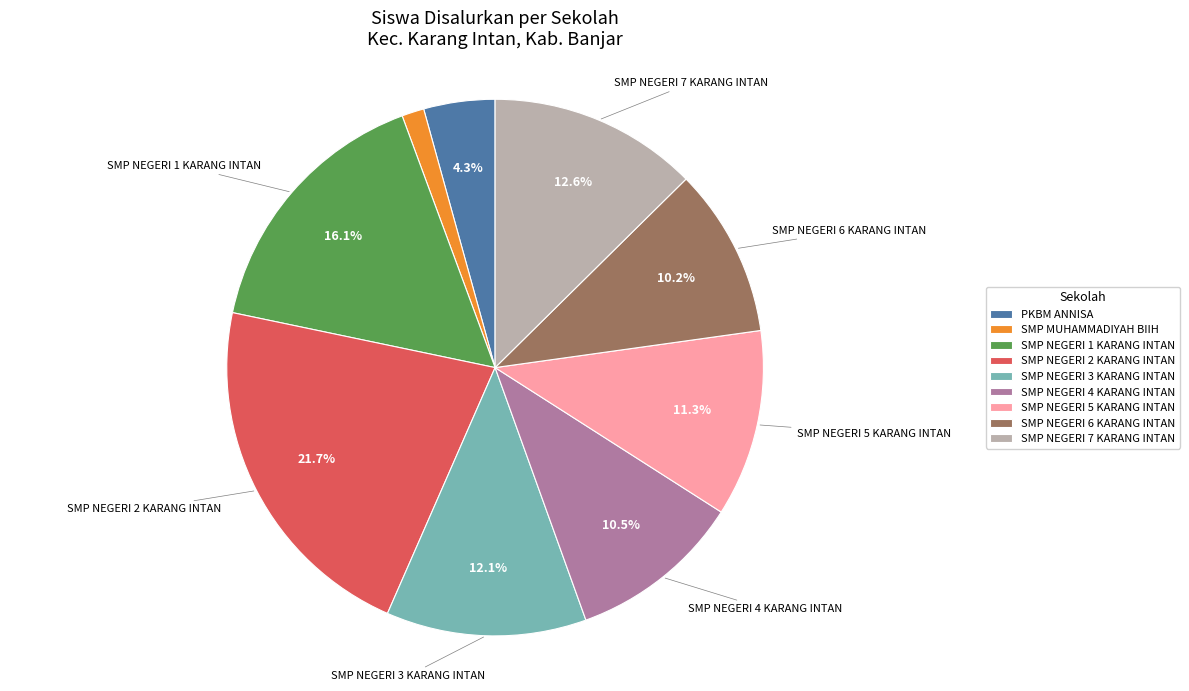

Is SMP NEGERI 1 KARANG INTAN the majority of the pie?

No